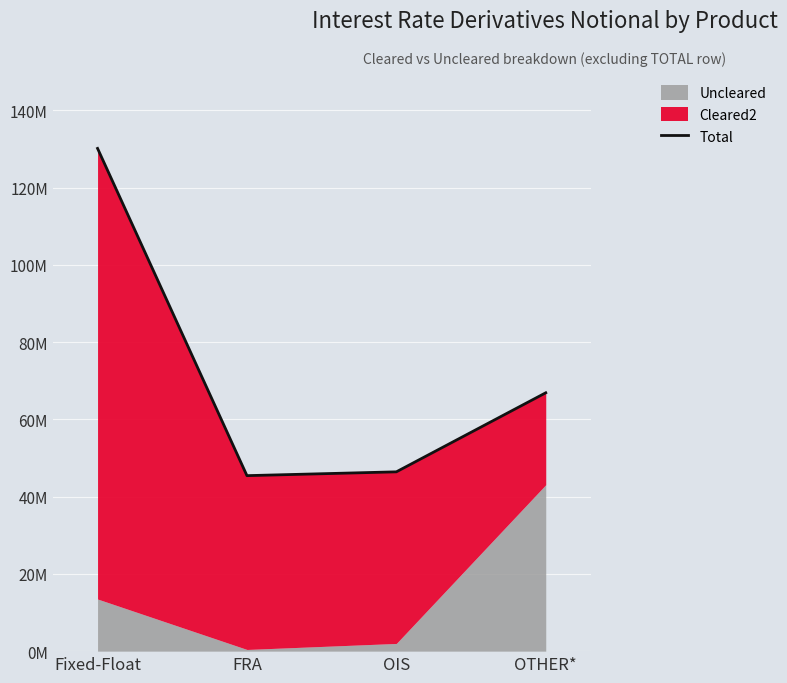

Reading left to right, extract all data points from this chart.

Fixed-Float=130143352	FRA=45430549	OIS=46416088	OTHER*=66878079